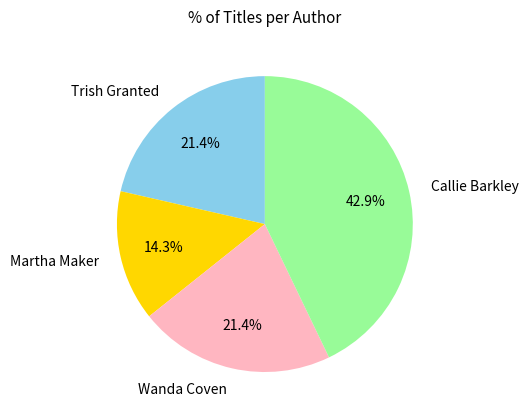

To the nearest percent, what is the difference between the Wanda Coven and Martha Maker slice percentages?

7%